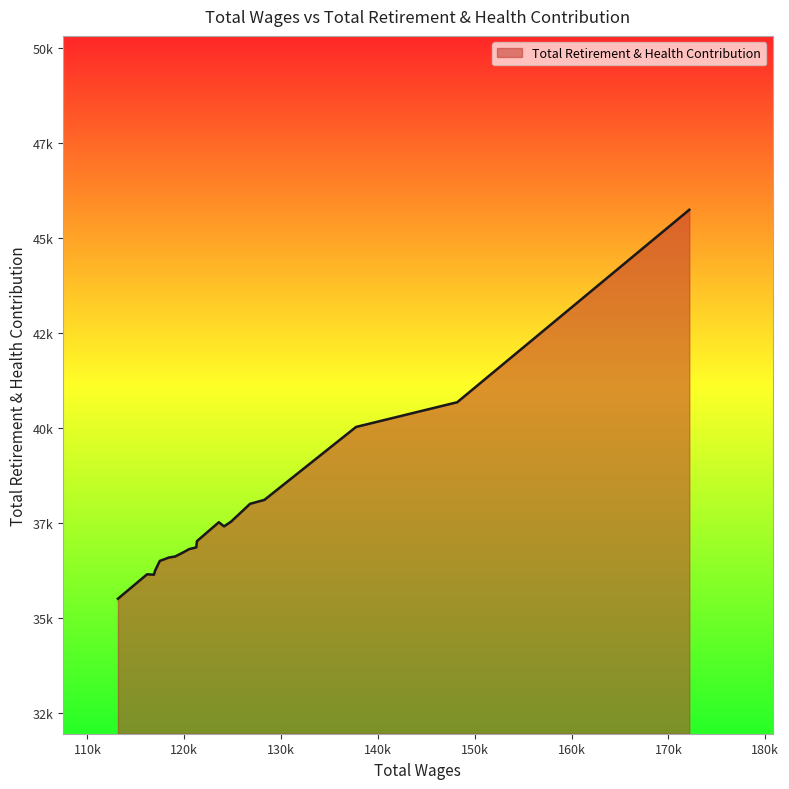

Is this an area chart (filled region under the line)?

Yes